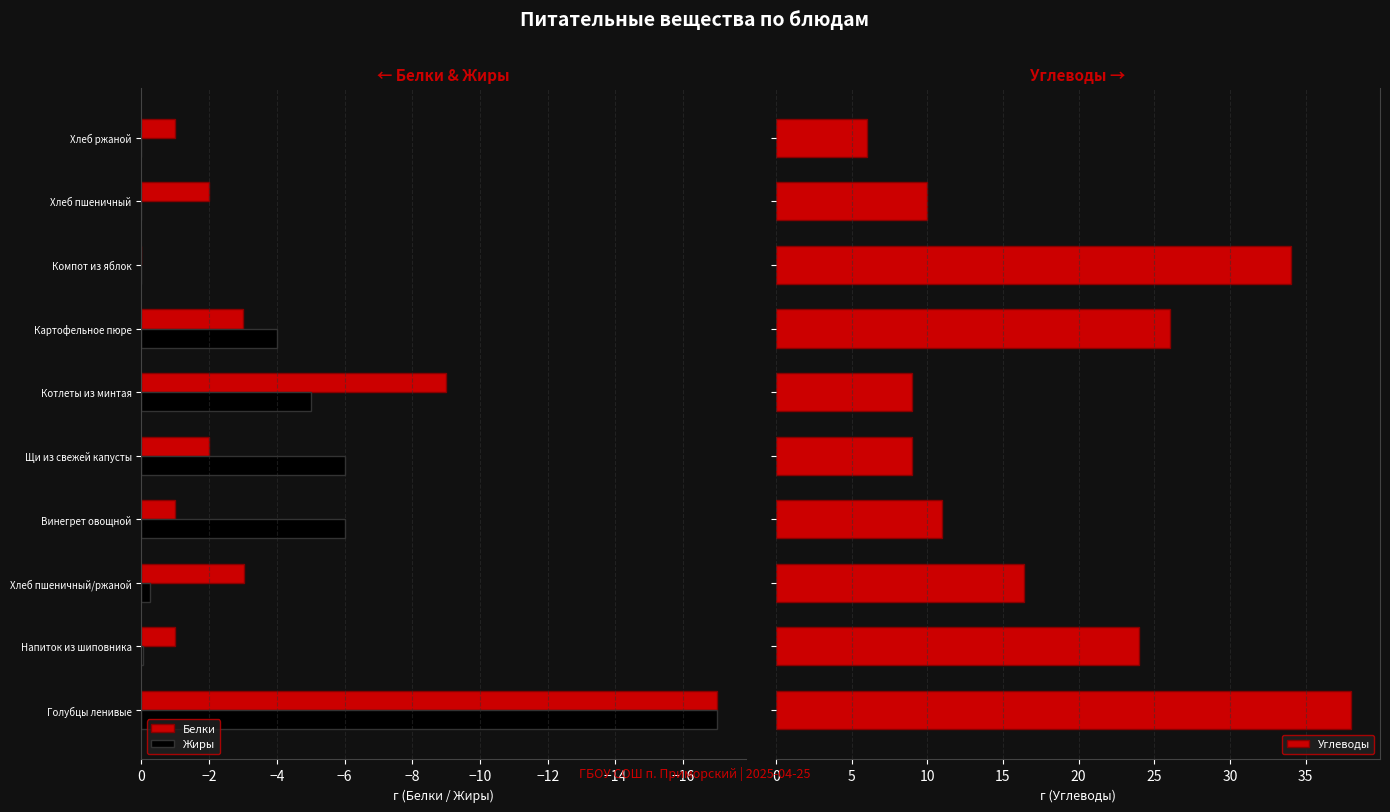

What is the average value of the Жиры series?

-3.8